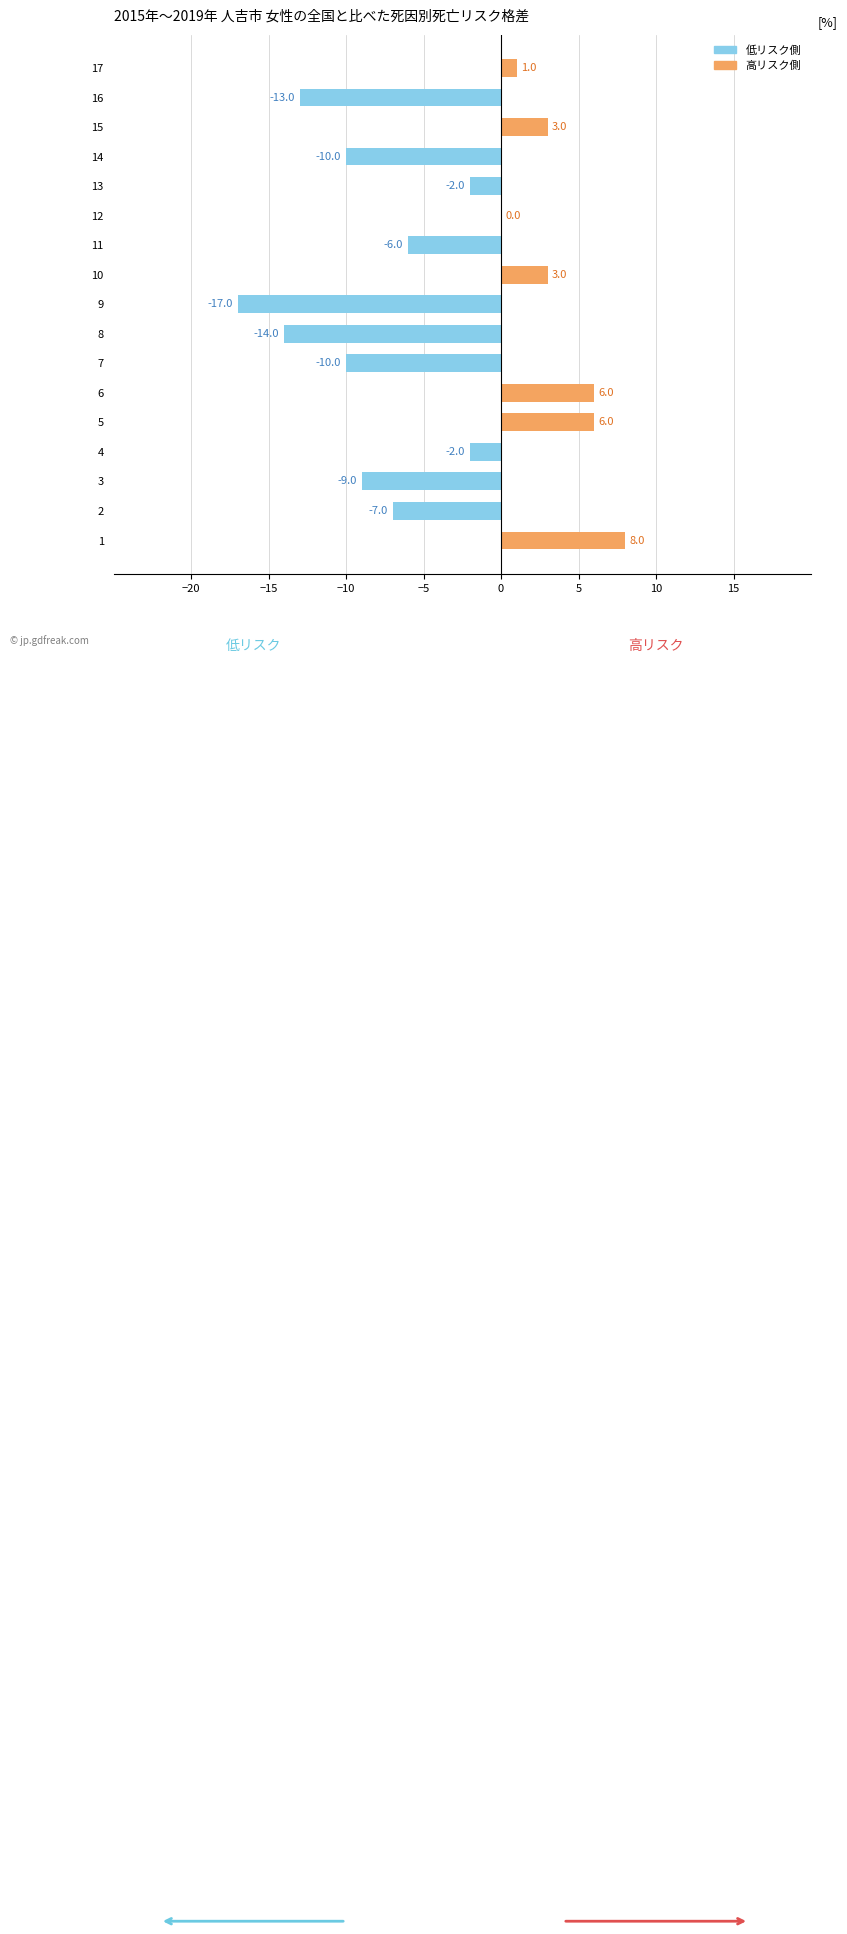

How many categories are shown in the chart?

17